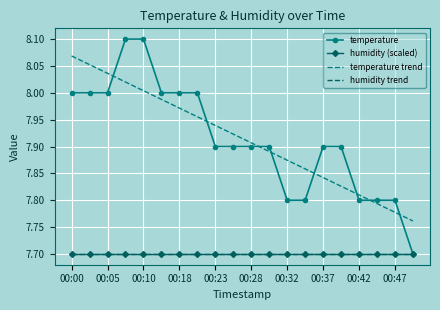

At how many categories does at least one series exceed 7?

20